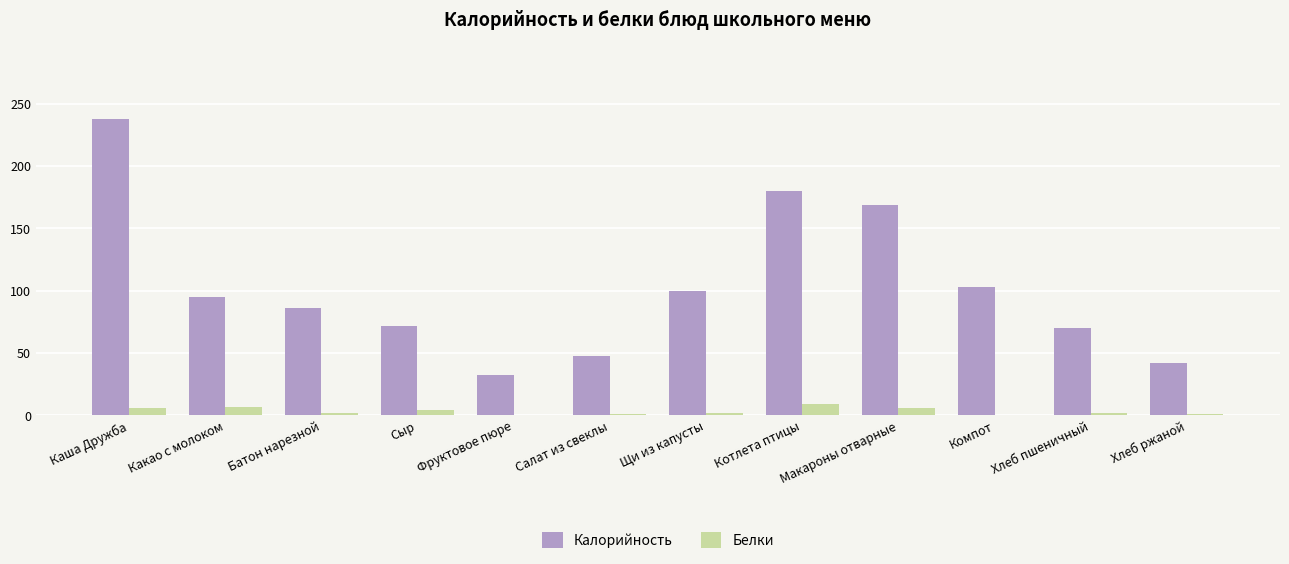

How many distinct data groups are displayed?

2